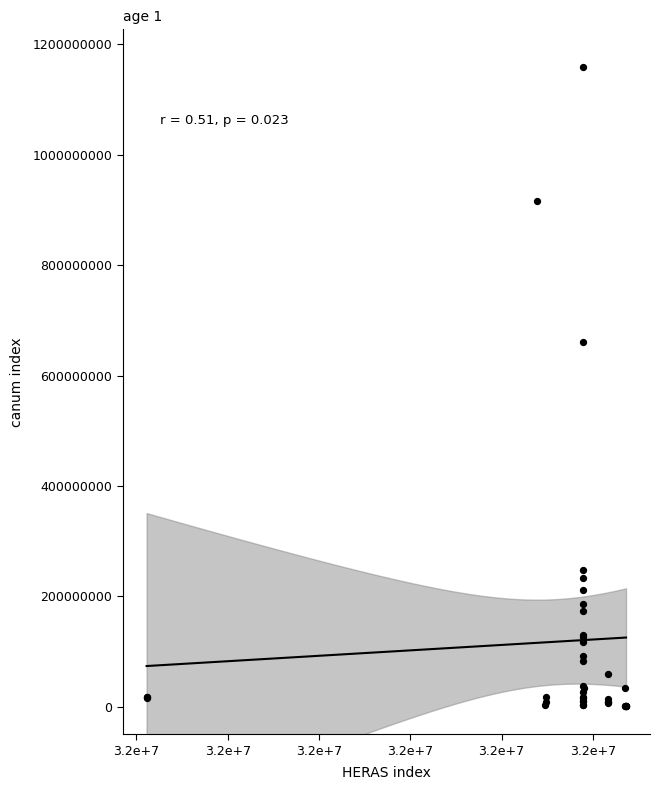

What Y value in the scatter plot is closest to 580008500?

660551000